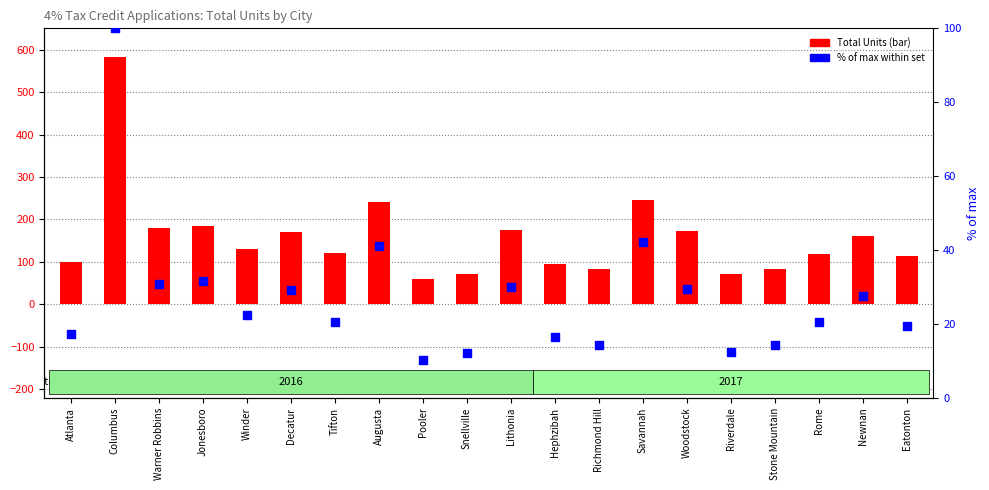

Is the value of % of max within set at Snellville greater than the value of Total Units at Richmond Hill?

No